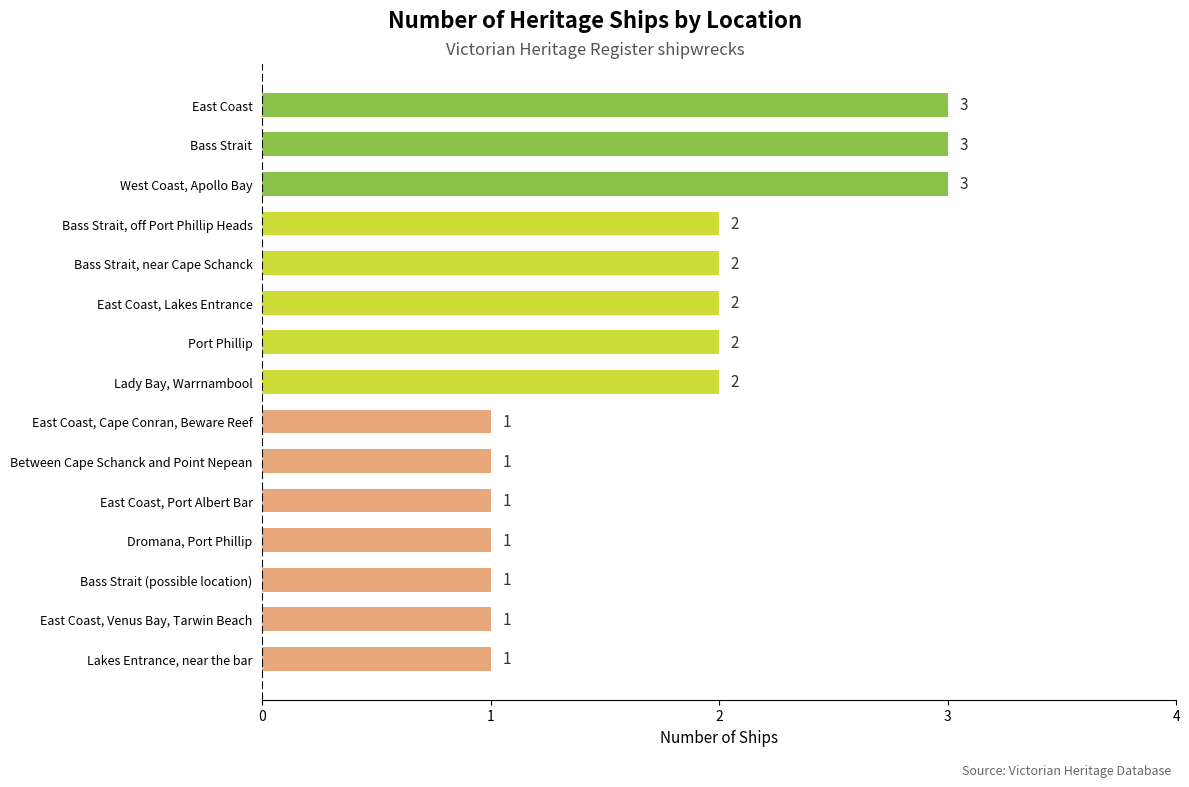

The chart shows a value of 2 at Lady Bay, Warrnambool. True or false?

True